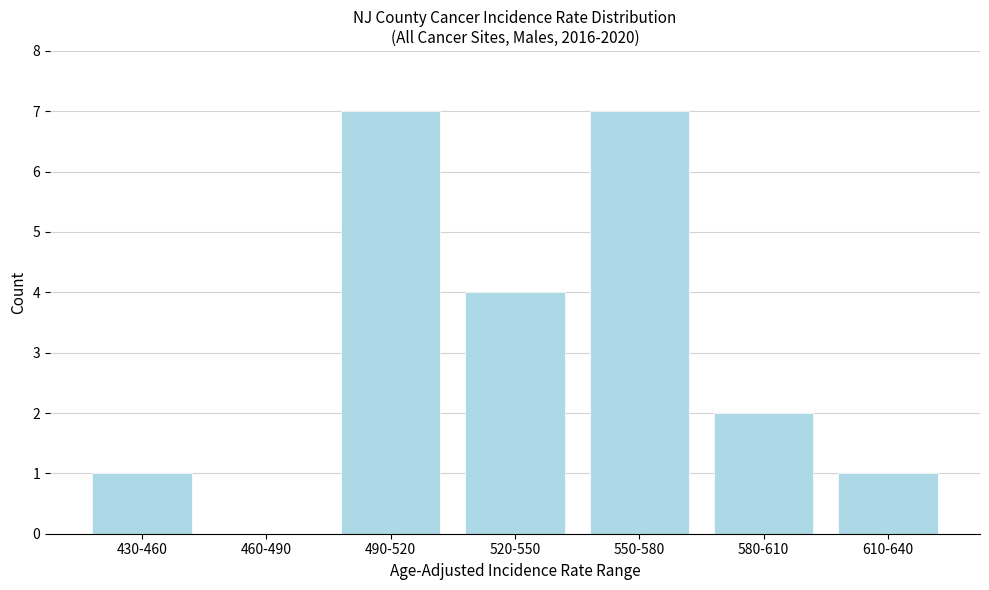

Reading right to left, what are all the values shown in this chart?

610-640=1	580-610=2	550-580=7	520-550=4	490-520=7	460-490=0	430-460=1